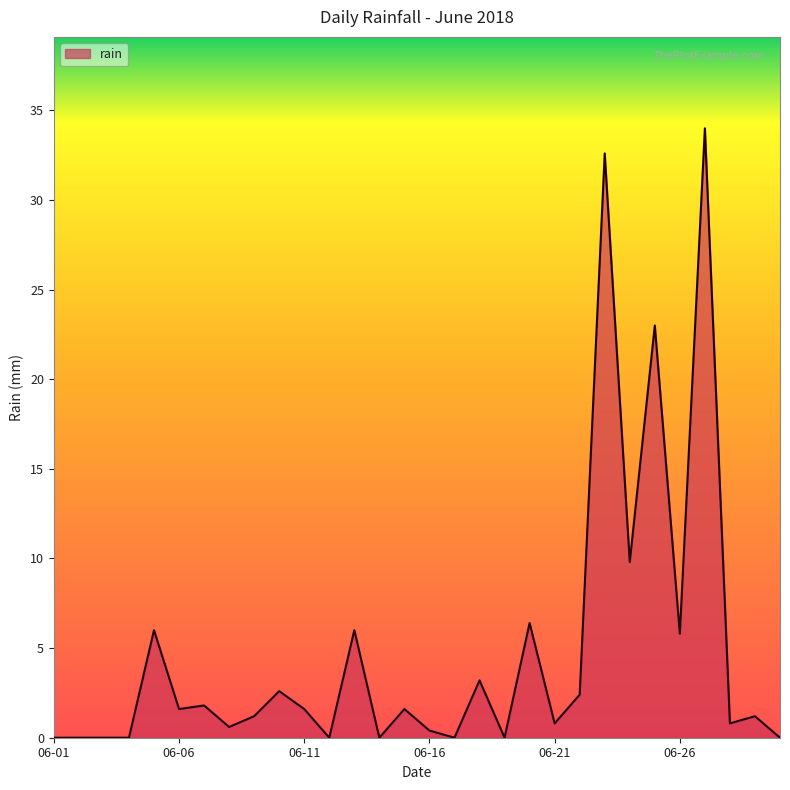

What is the difference between the maximum and minimum values?

34.0